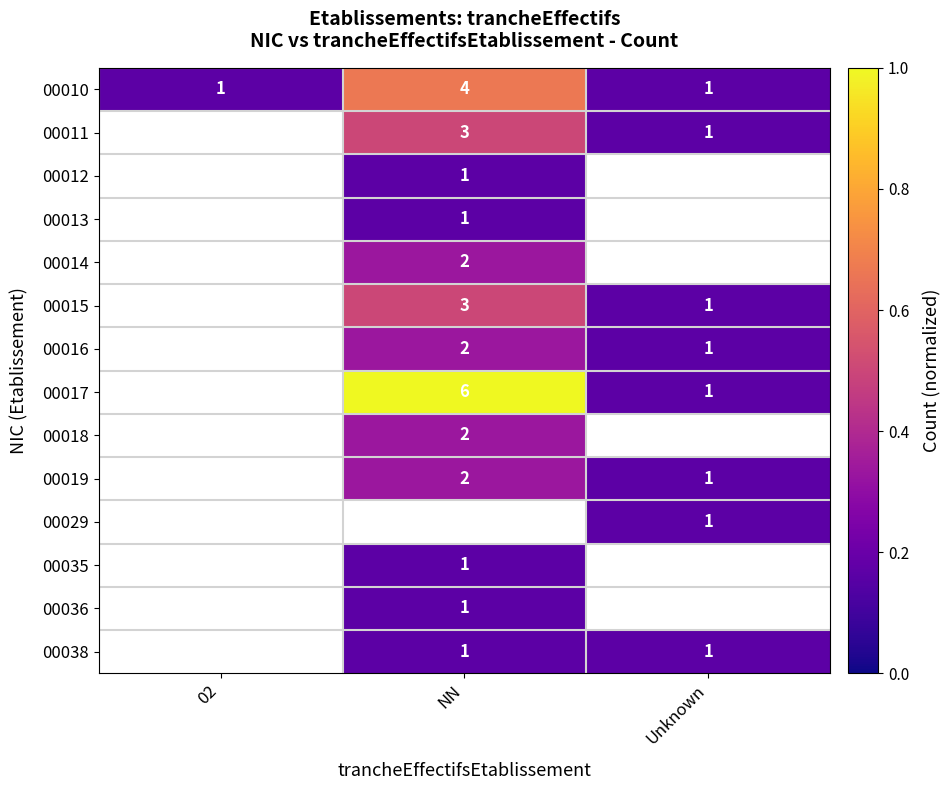

Count the number of categories in the chart.

3